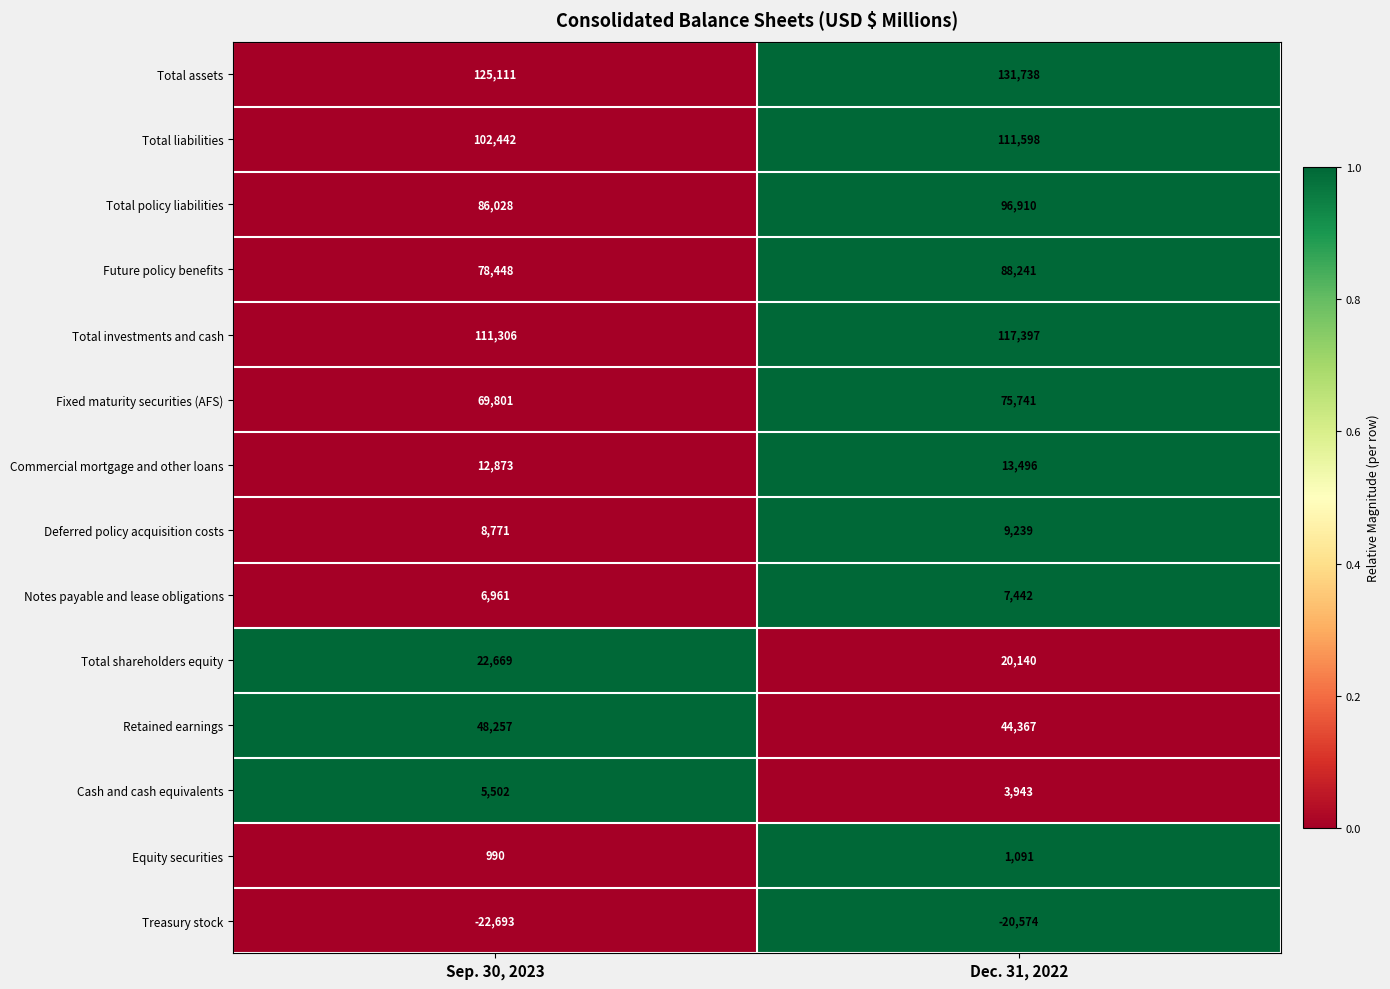

Rank the series by their maximum value, from lowest to highest.

Treasury stock, Equity securities, Cash and cash equivalents, Notes payable and lease obligations, Deferred policy acquisition costs, Commercial mortgage and other loans, Total shareholders equity, Retained earnings, Fixed maturity securities (AFS), Future policy benefits, Total policy liabilities, Total liabilities, Total investments and cash, Total assets